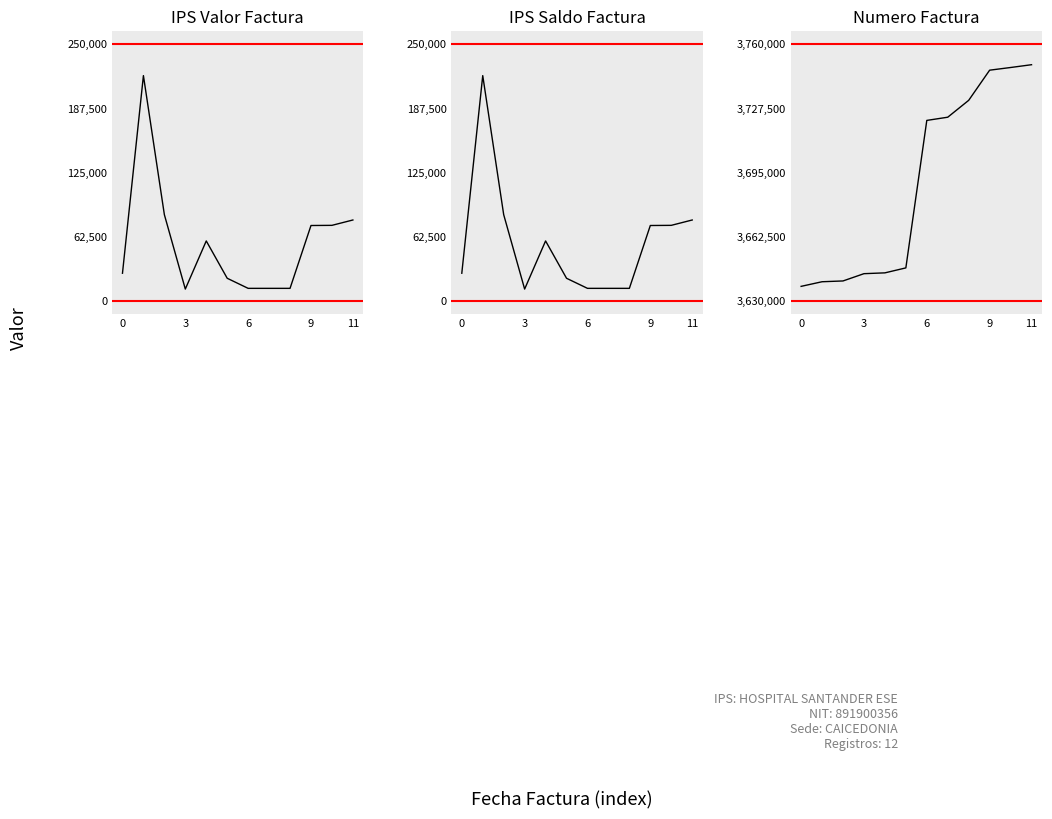

What is the lowest value of the Numero Factura series?

3637404